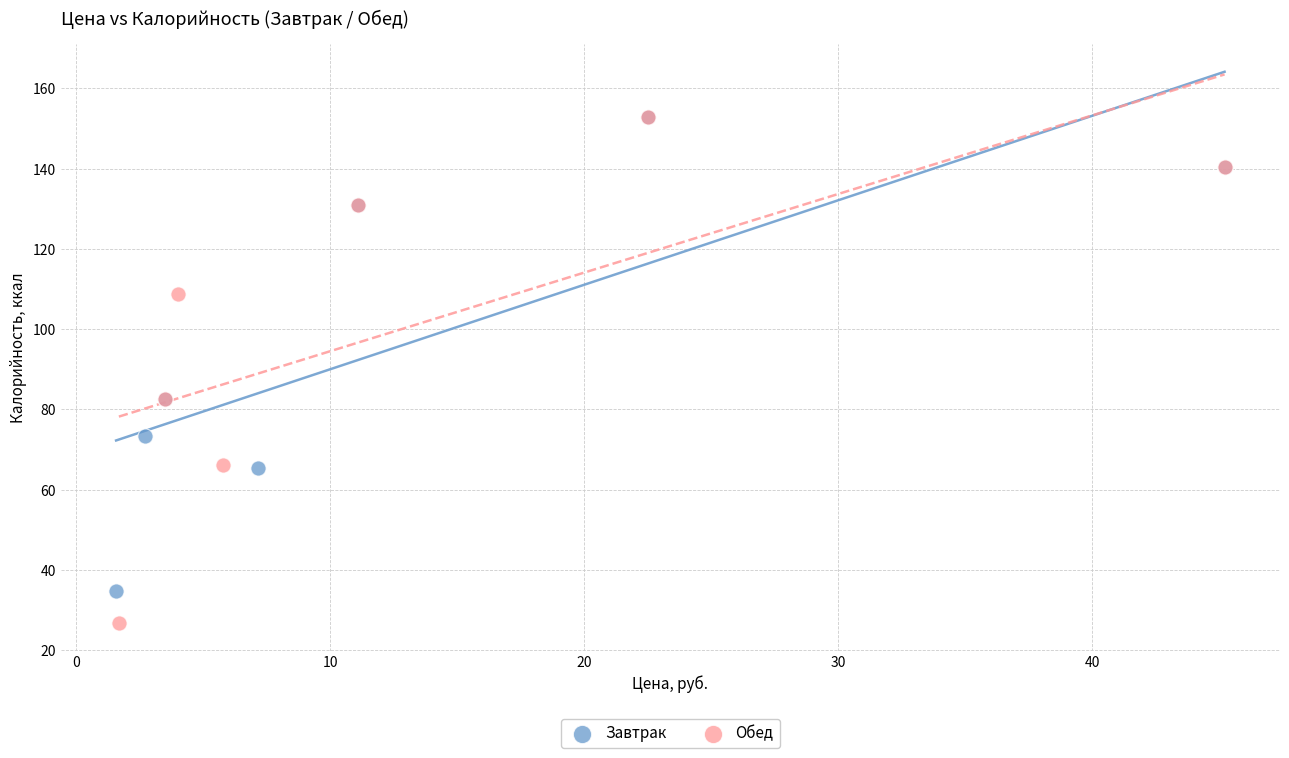

Which series reaches the minimum Y coordinate?

Обед